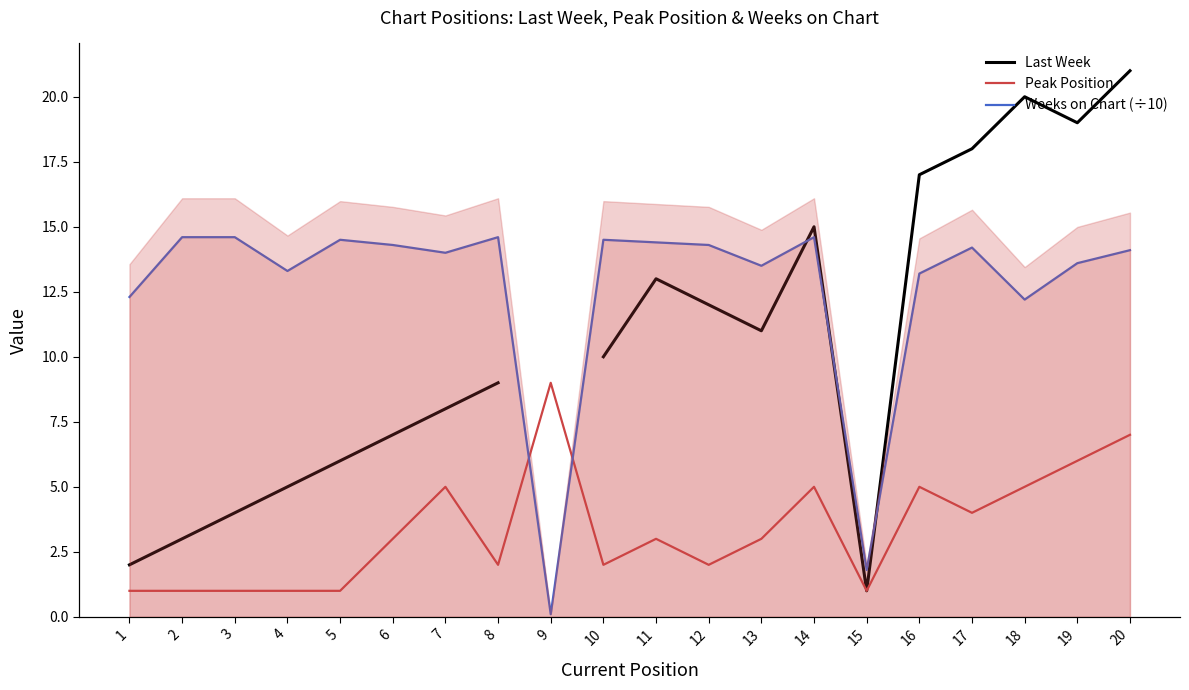

How many intersections are there between Weeks on Chart (÷10) and Peak Position?

2